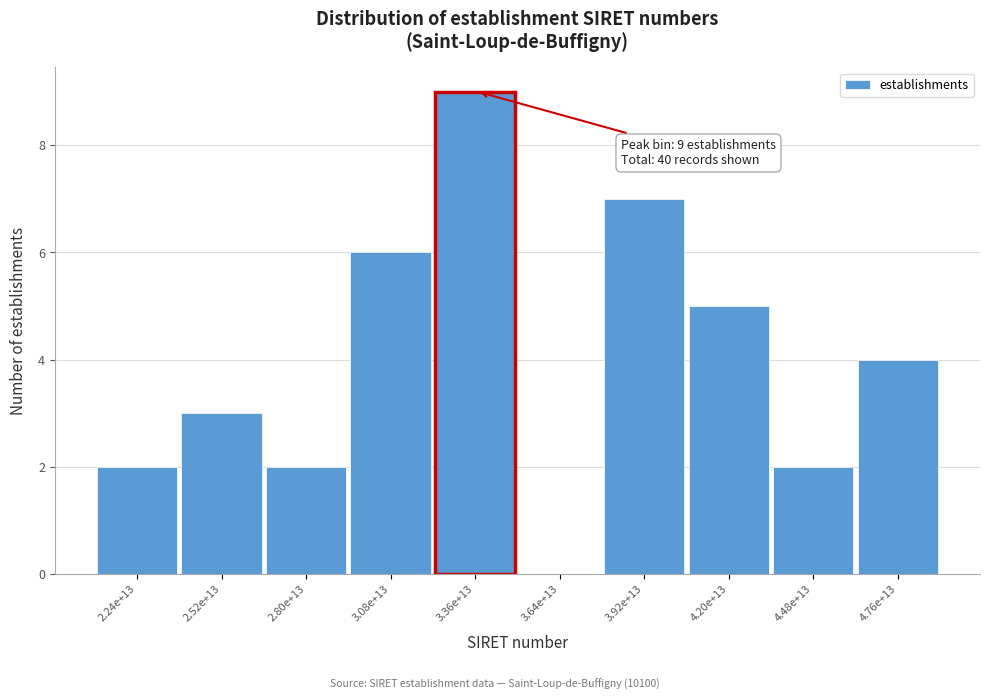

Reading right to left, transcribe all the data shown in this chart.

4.76e+13=4	4.48e+13=2	4.20e+13=5	3.92e+13=7	3.64e+13=0	3.36e+13=9	3.08e+13=6	2.80e+13=2	2.52e+13=3	2.24e+13=2